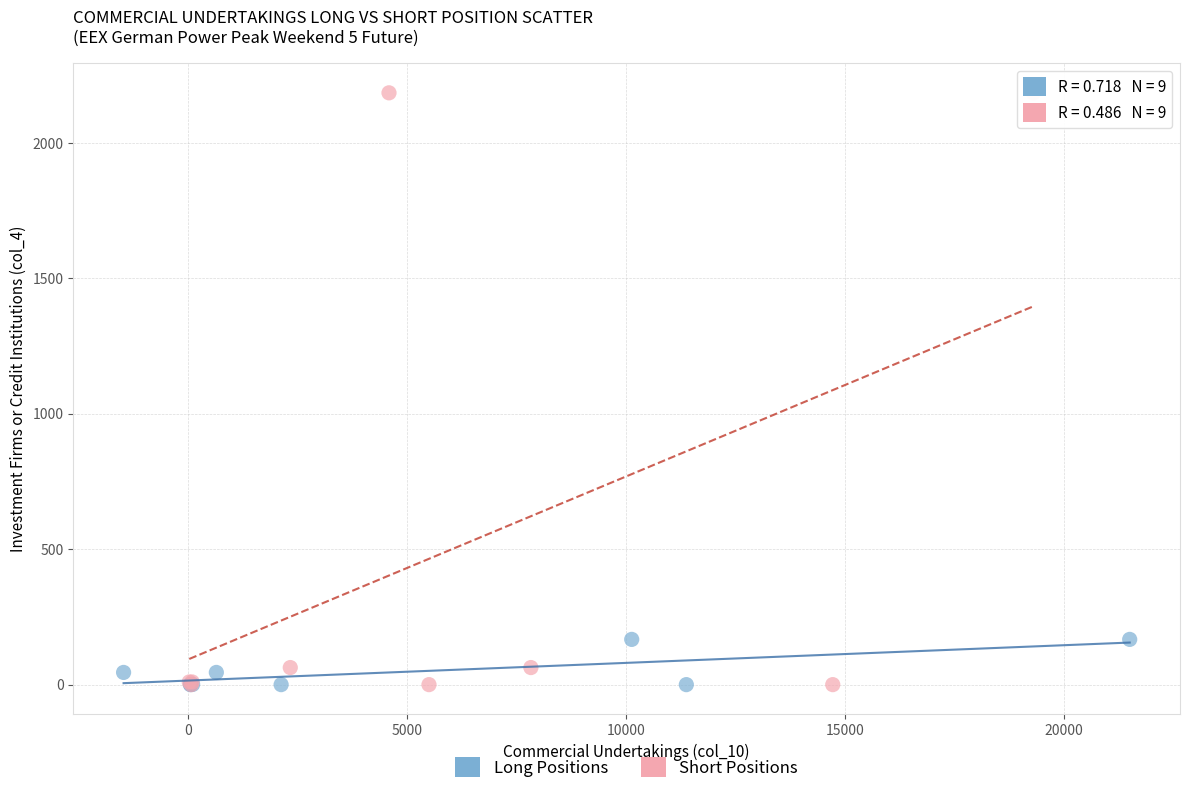

Which series contains the highest Y value?

Short Positions